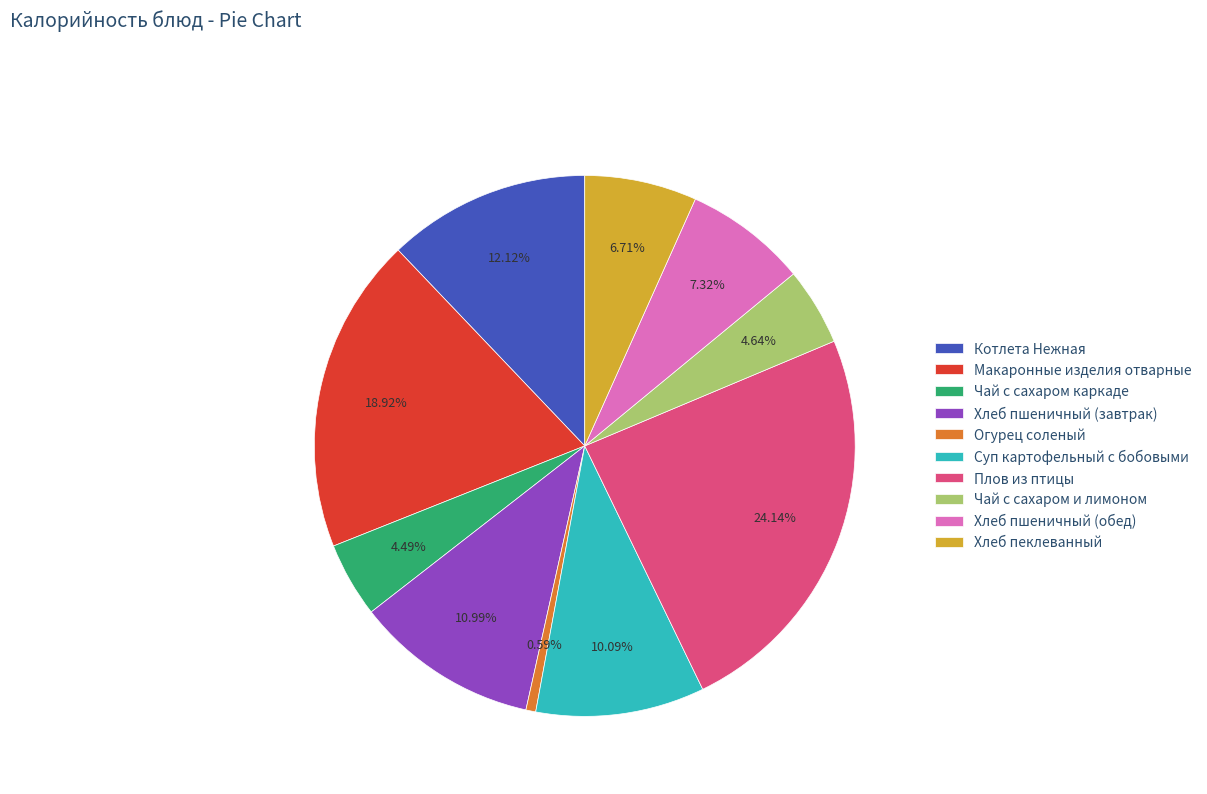

True or false: Хлеб пшеничный (завтрак) accounts for 1% of the total.

False